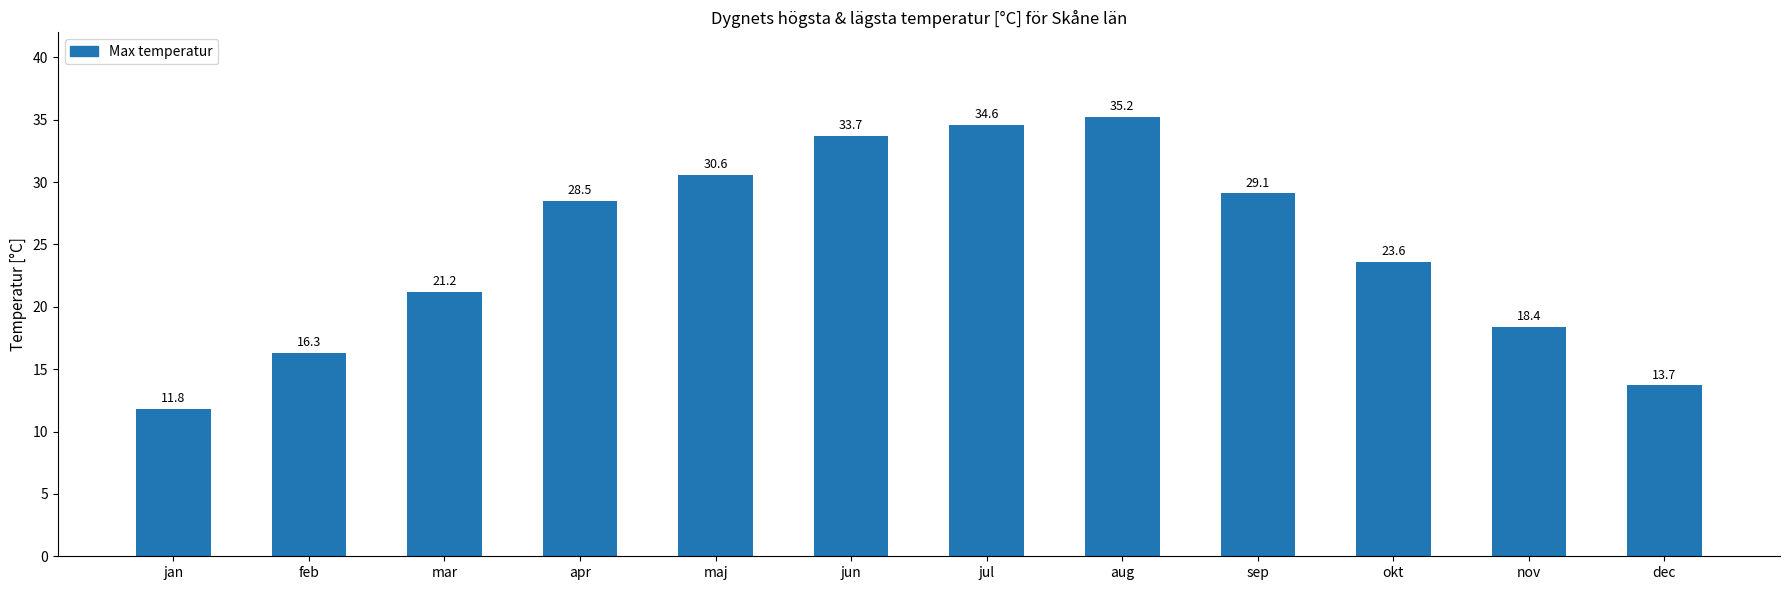

What is the greatest value displayed?

35.2